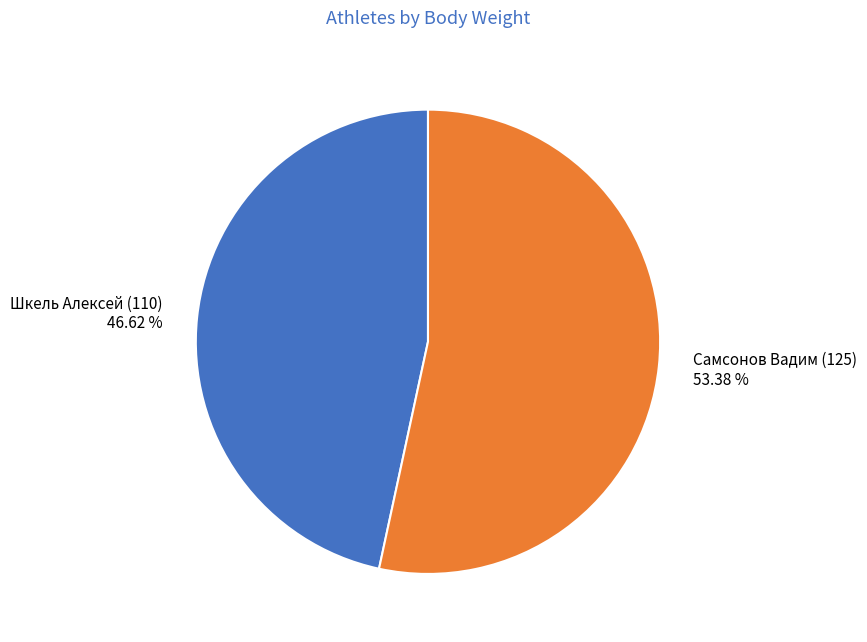

Is it true that Самсонов Вадим (125) is 53% of the pie?

True